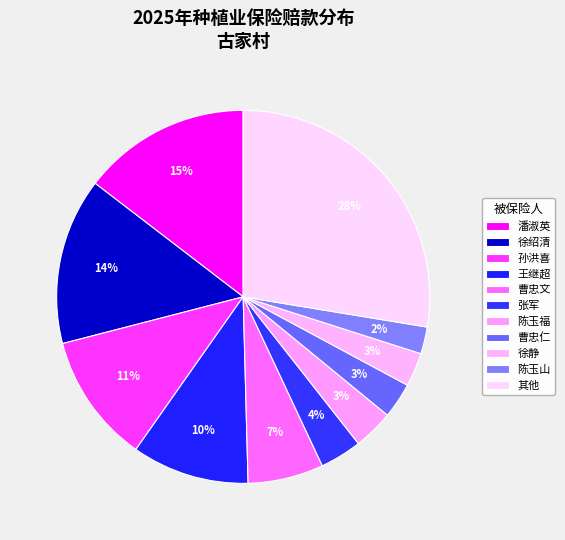

What percentage is the 曹忠仁 slice, to the nearest percent?

3%